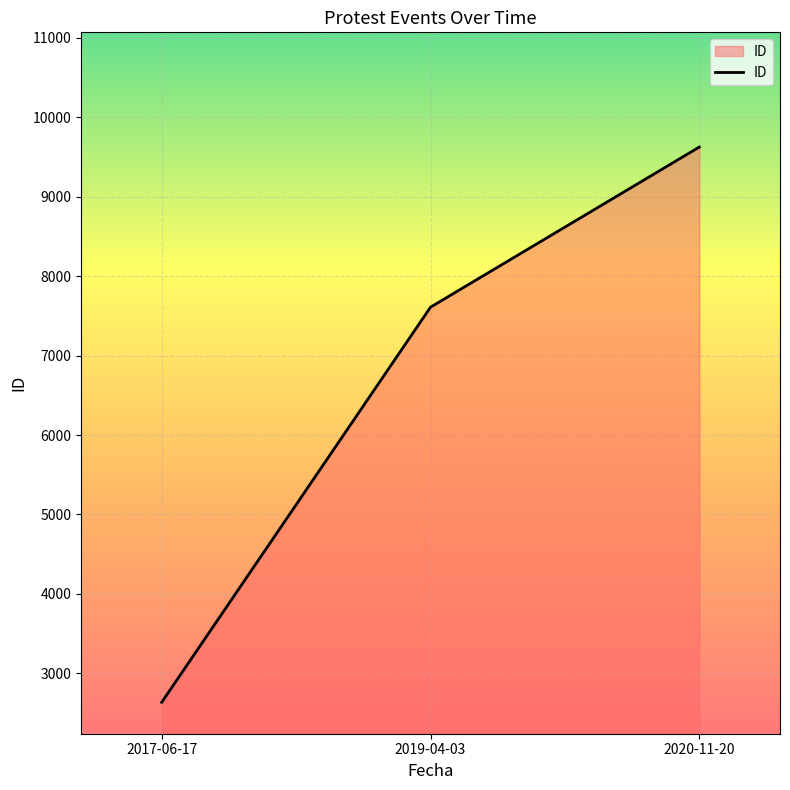

What value does the data have at 2019-04-03, to the nearest 100?

7600